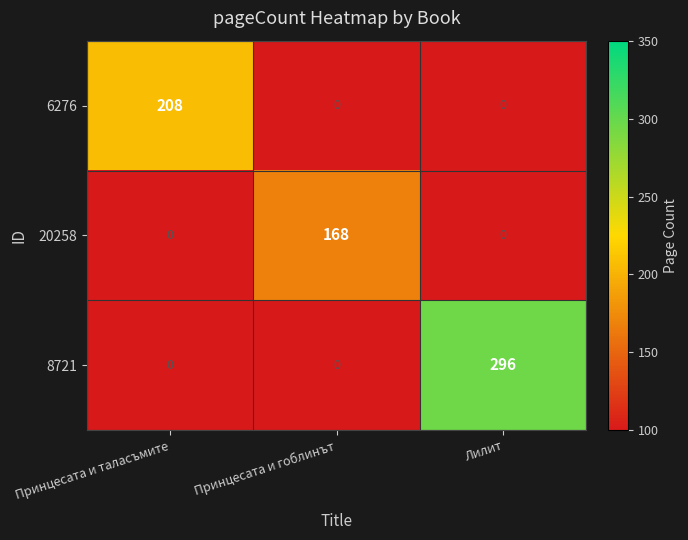

Reading left to right, transcribe all the data shown in this chart.

6276: 208	0	0
20258: 0	168	0
8721: 0	0	296